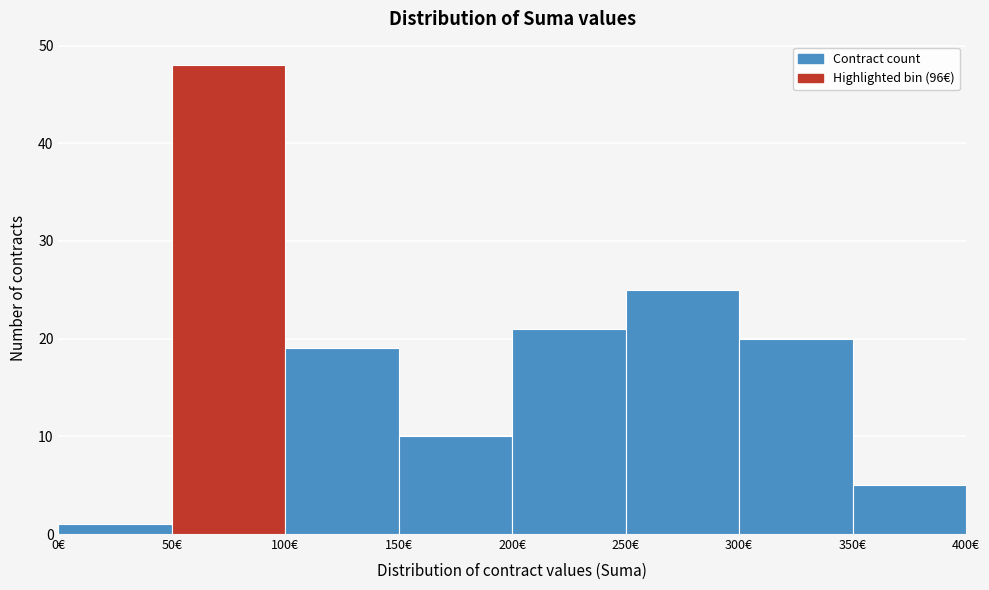

Reading left to right, list every bar in this chart as the range it spans on the x-axis followed by its height. The values are not printed on the chart, so give them approximately, as read against the axis.

0 to 50: 1
50 to 100: 48
100 to 150: 19
150 to 200: 10
200 to 250: 21
250 to 300: 25
300 to 350: 20
350 to 400: 5